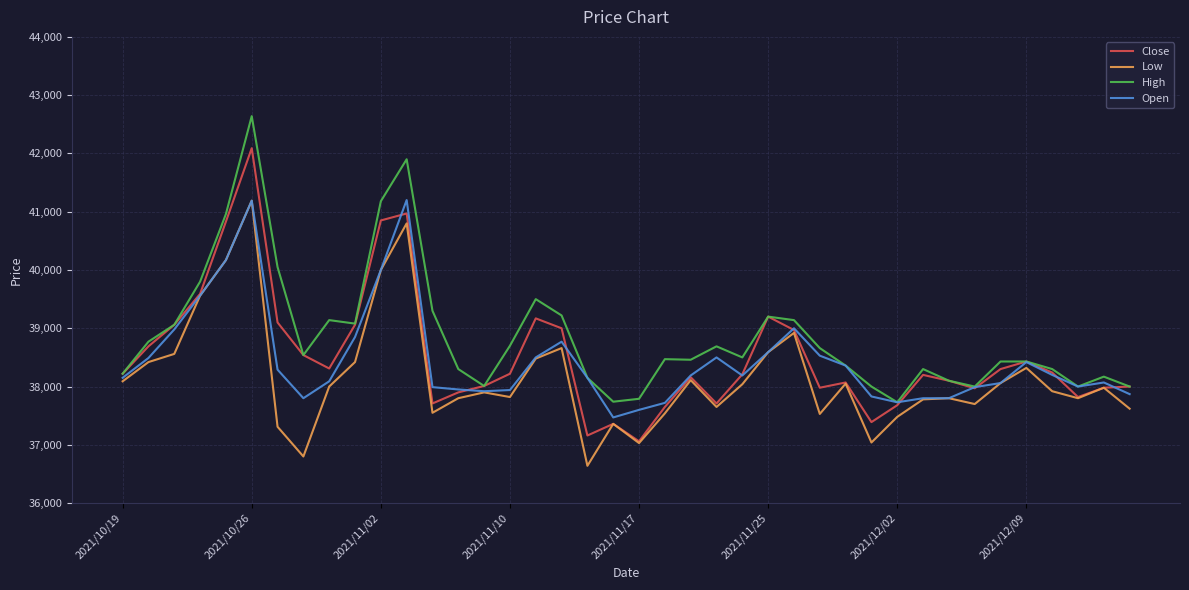

Which series has the largest total across all categories?

High